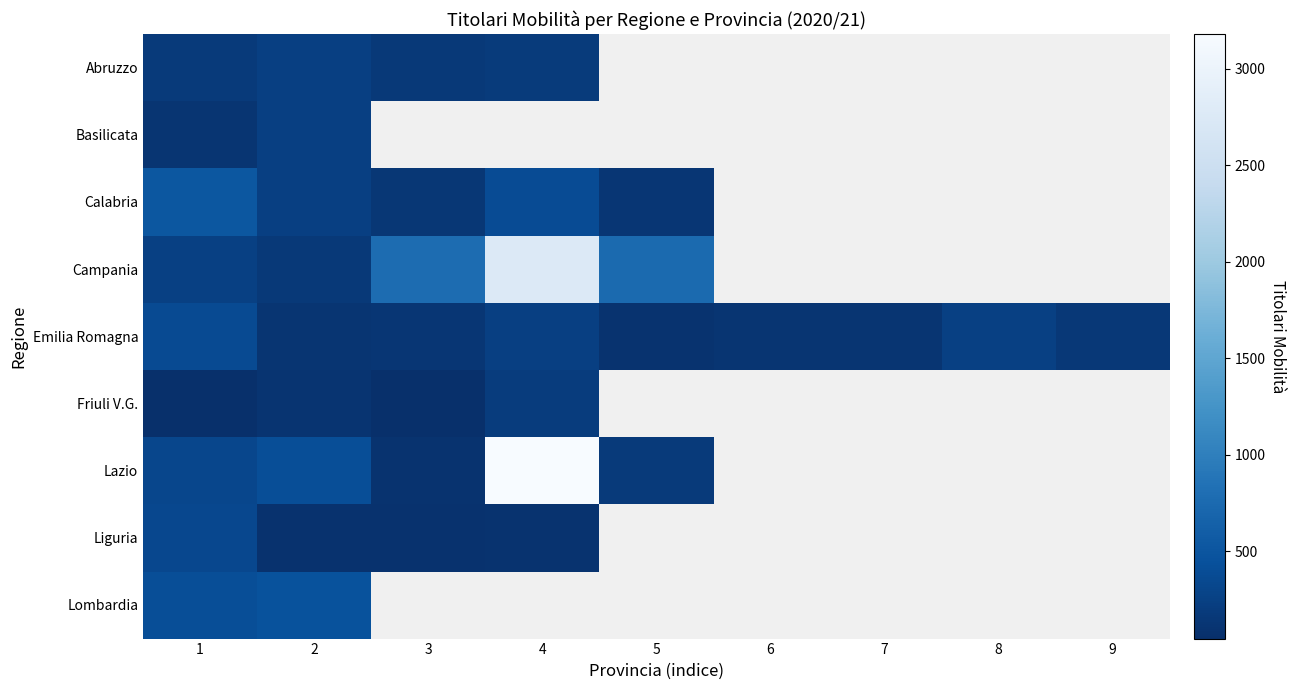

What is the total value across all series at 2?

2034.0